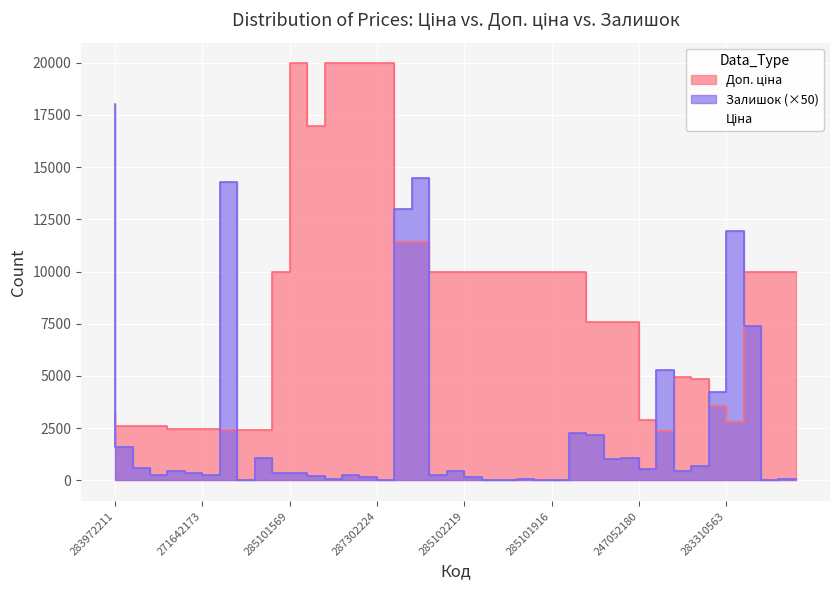

What are all the series names shown in the legend?

Ціна, Доп. ціна, Залишок